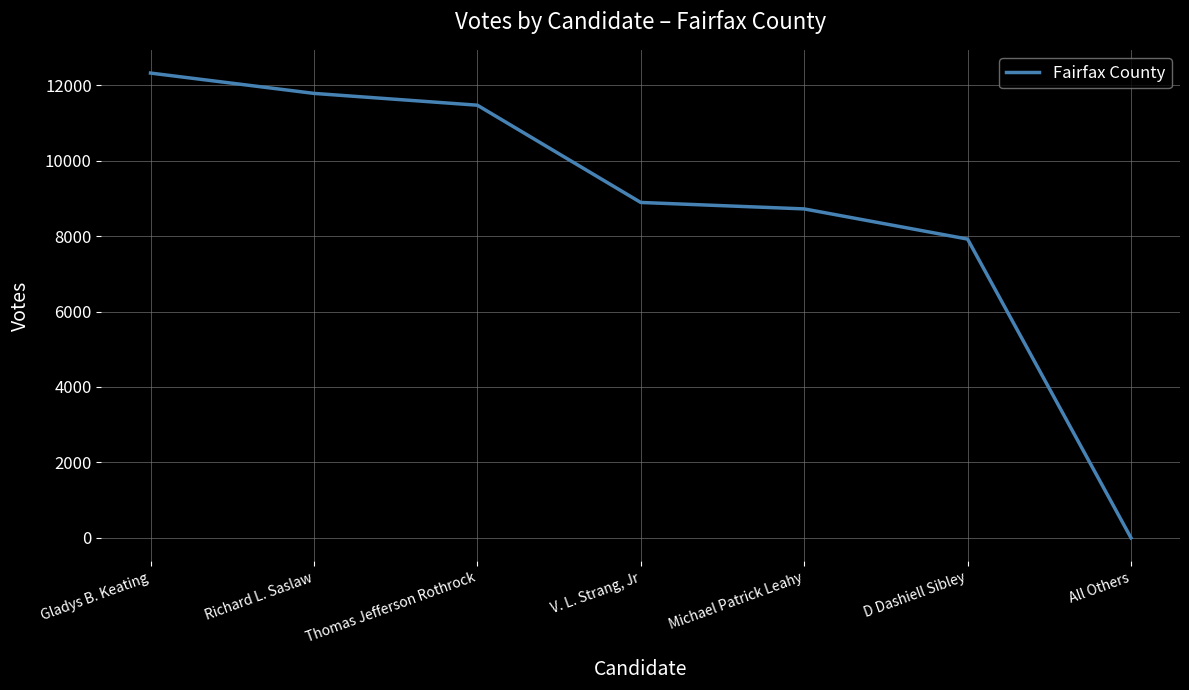

Which has a higher value, Gladys B. Keating or V. L. Strang, Jr?

Gladys B. Keating